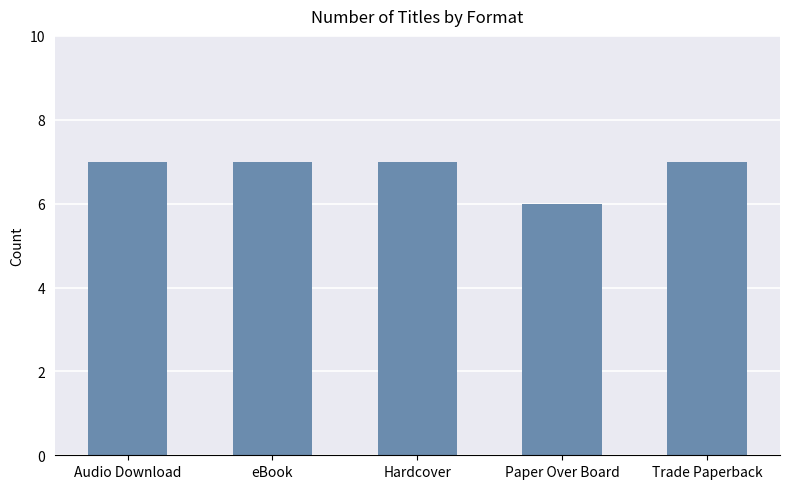

What is the minimum value shown in the chart?

6